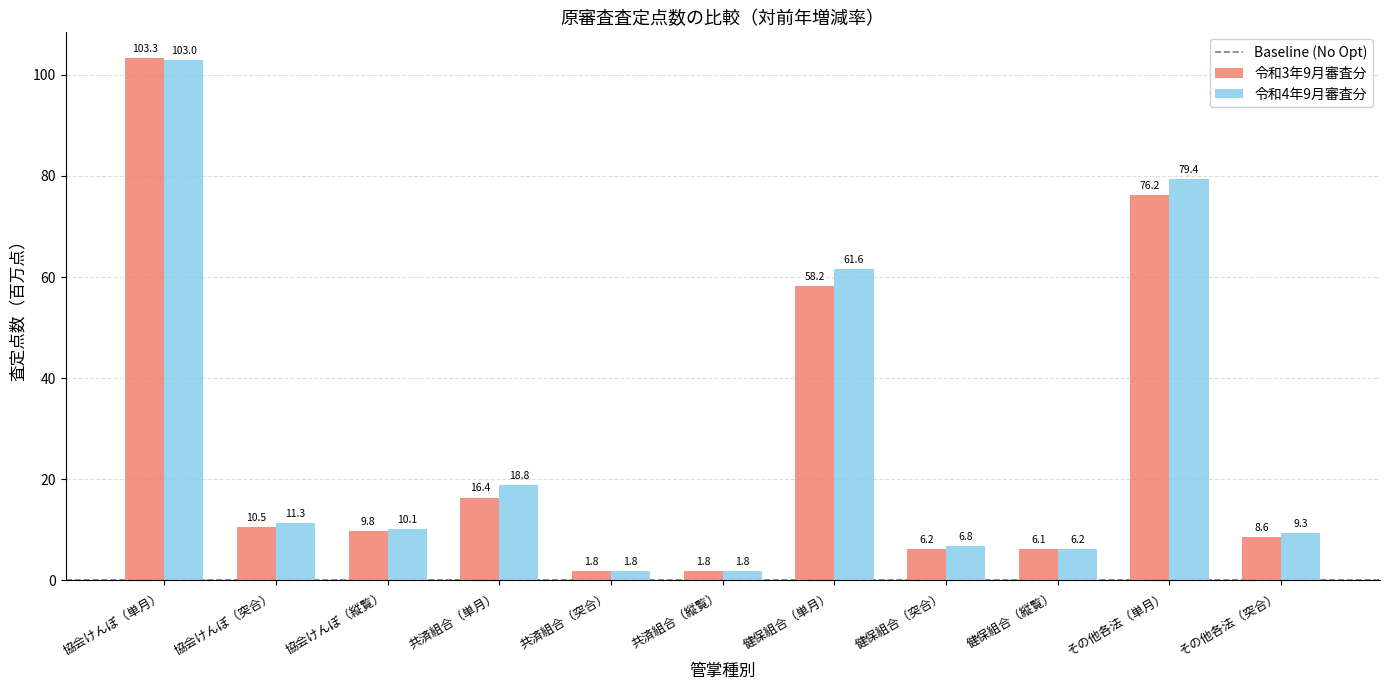

Which series has the largest total across all categories?

令和4年9月審査分